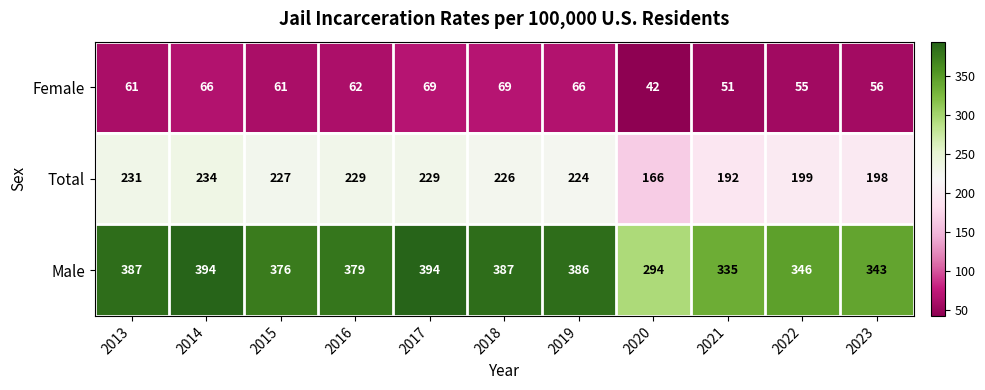

True or false: Female has a value of 51 at 2021.

True